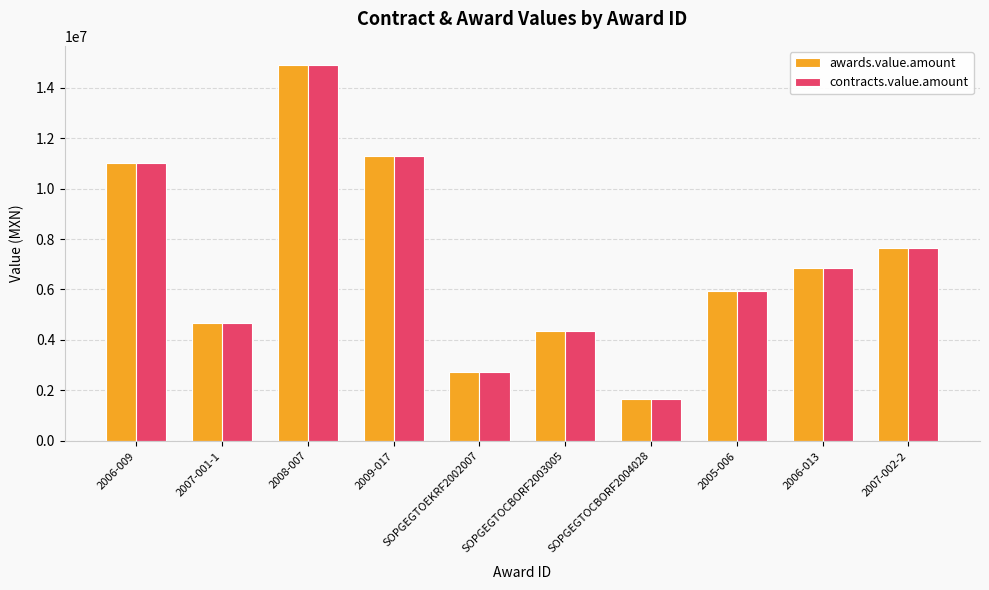

At which category is the sum across all series the highest?

2008-007